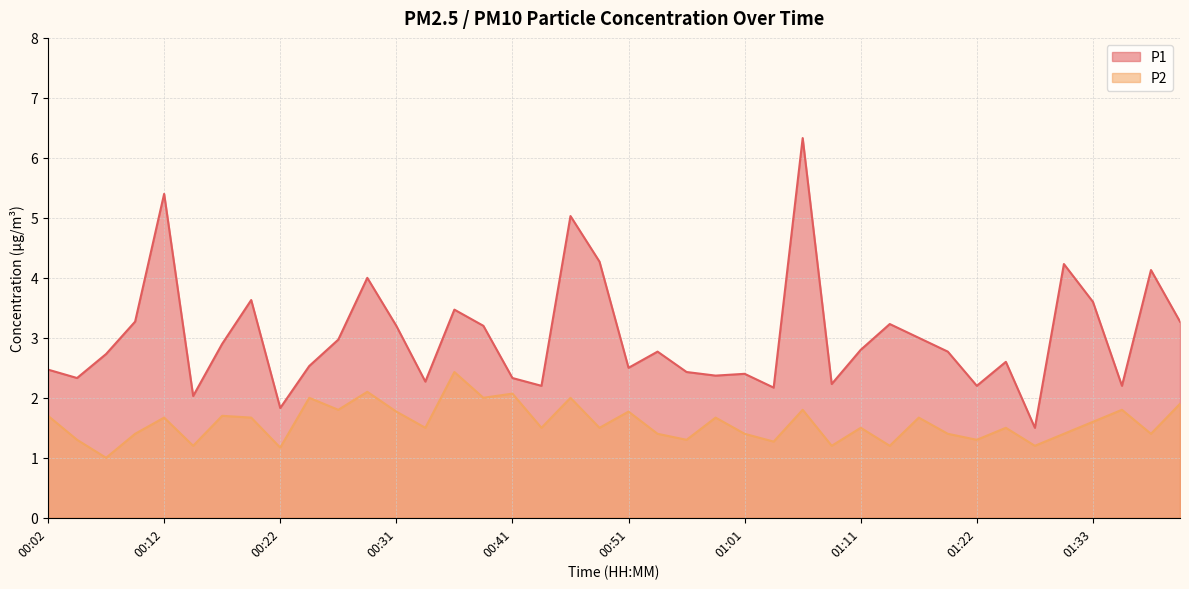

What is the sum of the P1 values at 01:04 and 00:02?

4.6